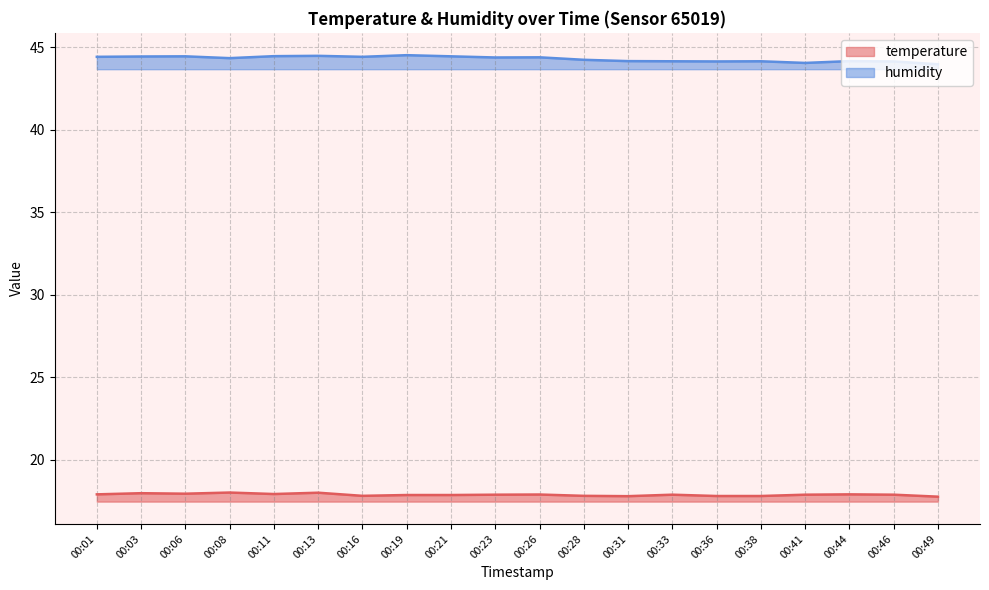

What is the difference between the maximum and second lowest values in the humidity series?

0.5